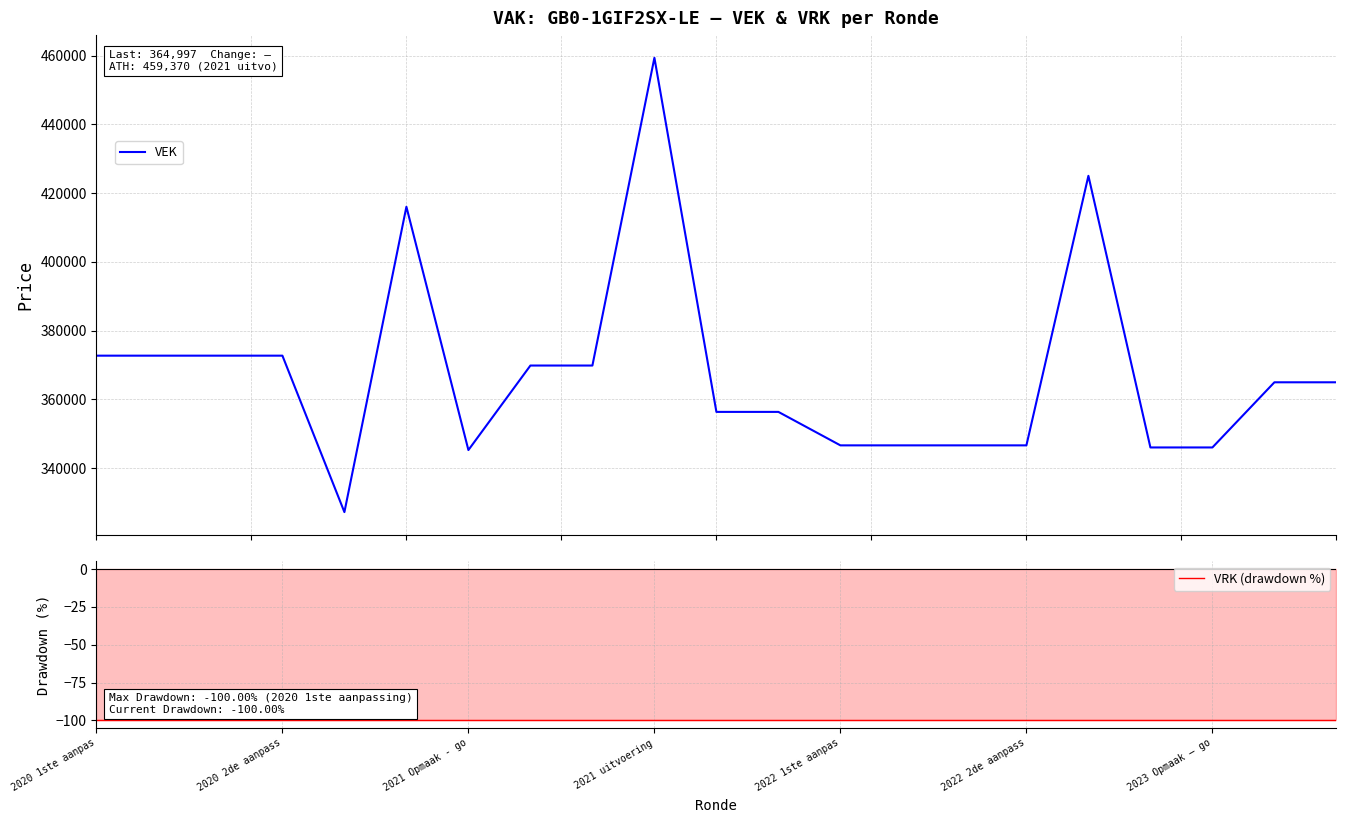

At which label is VRK (drawdown %) closest to -100?

2020 1ste aanpas